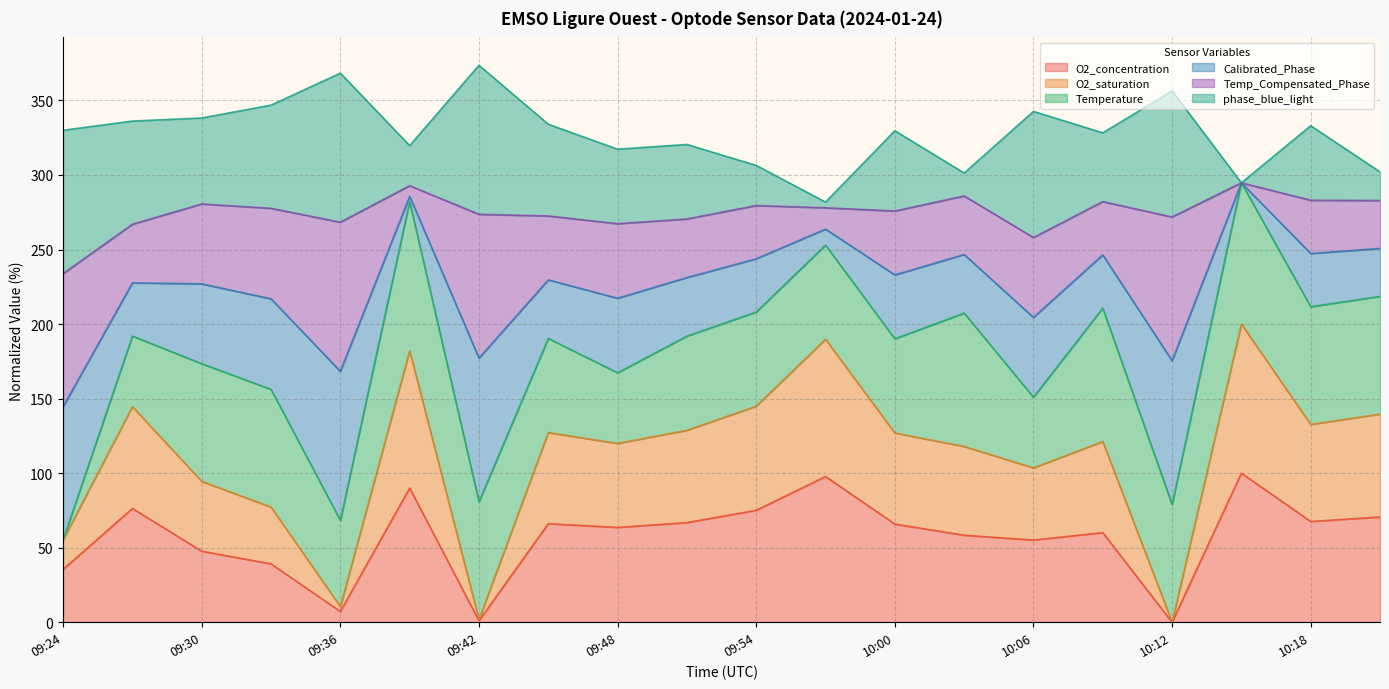

What is the label of the 7th point from the left?

09:42